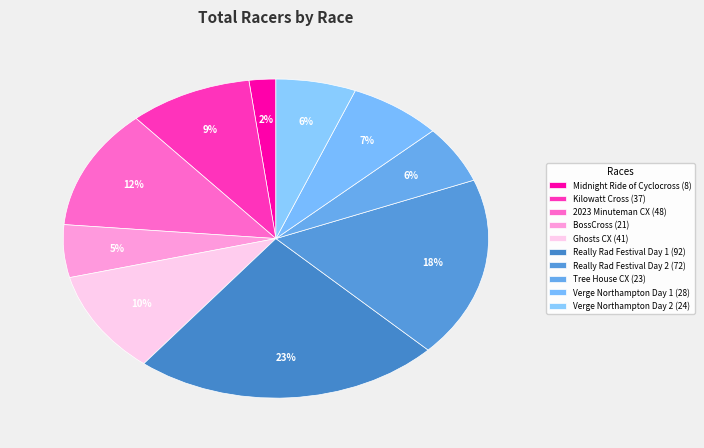

How many segments does this pie chart have?

10